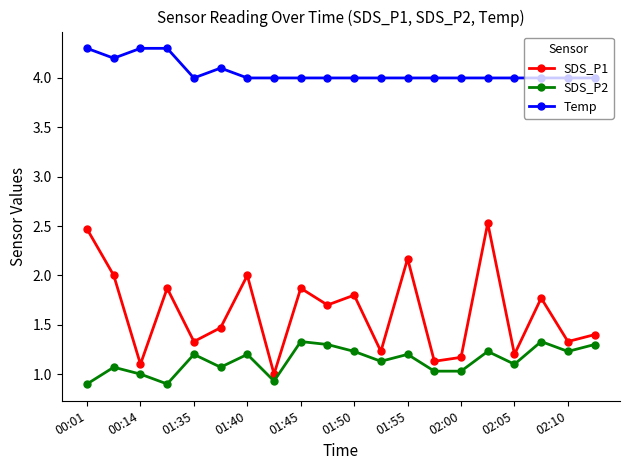

What is the average value of the Temp series?

4.1